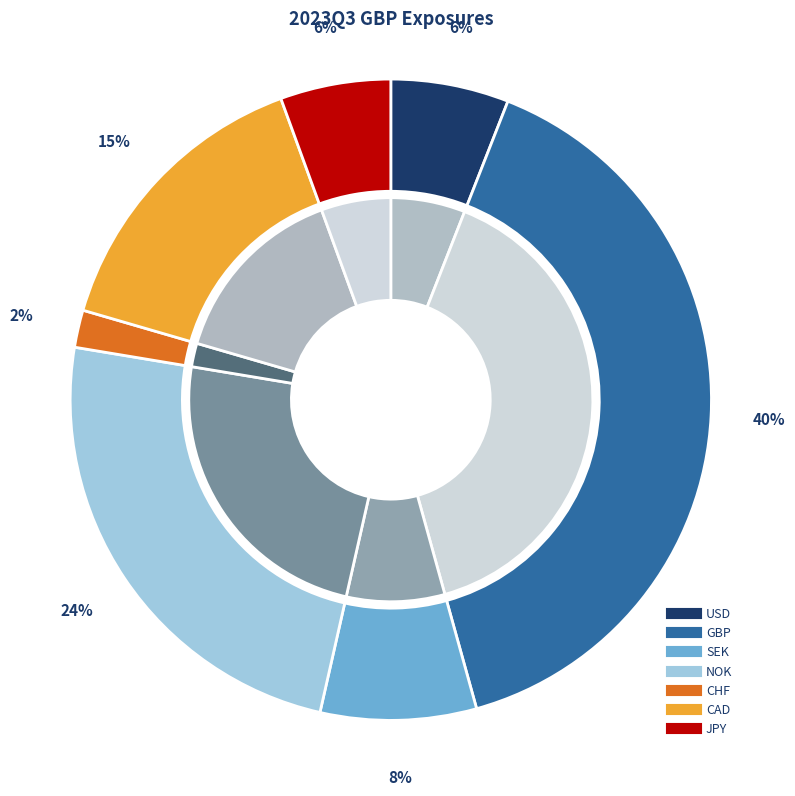

Rank the categories by value from lowest to highest.

CHF, JPY, USD, SEK, CAD, NOK, GBP